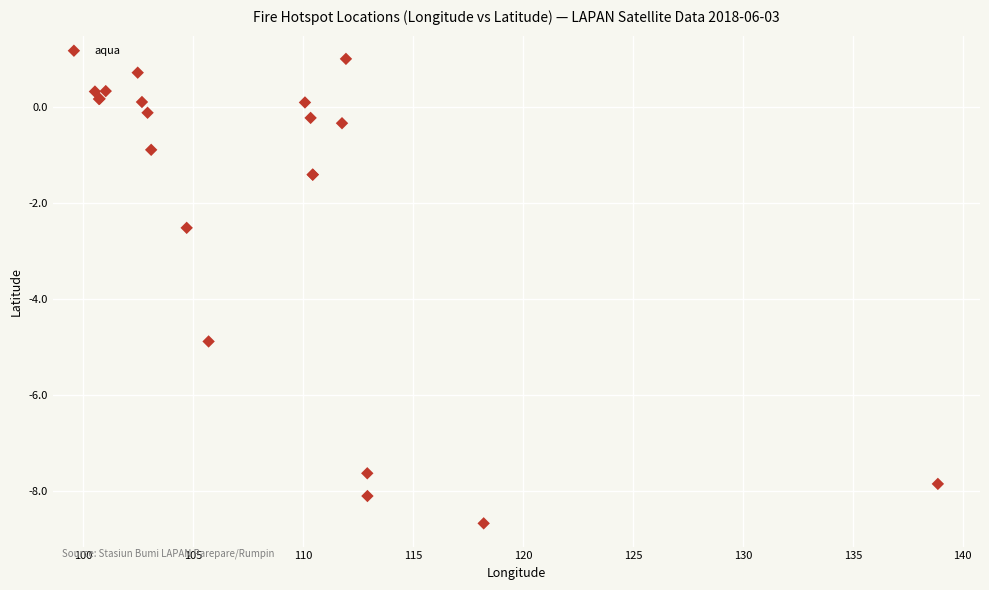

What Y value in the scatter plot is closest to -3?

-2.5